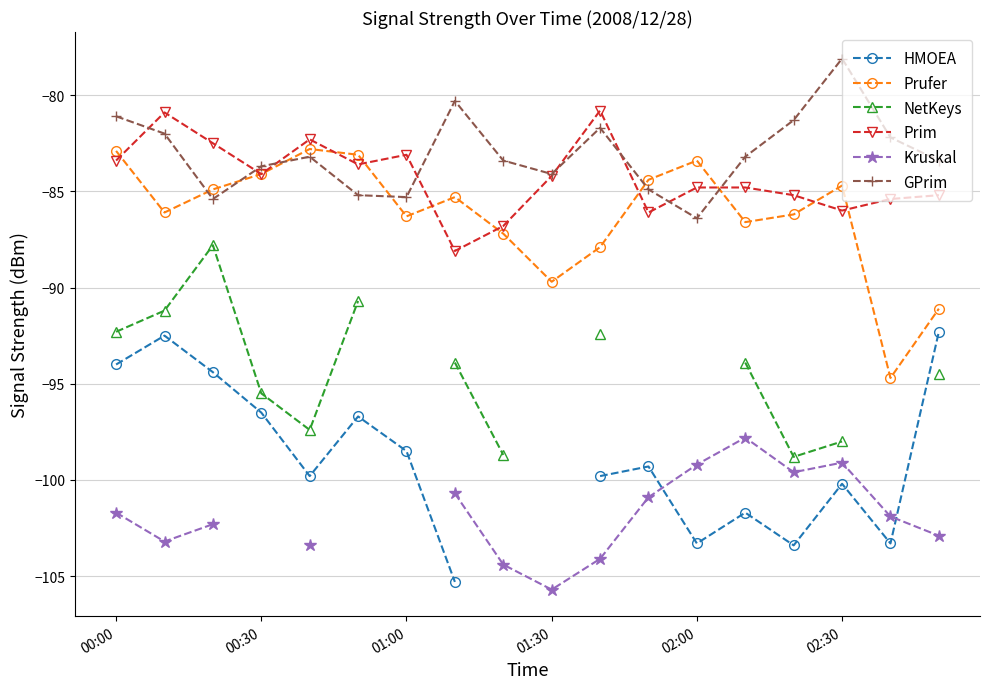

The value of Prufer at 00:30 is -84.1. True or false?

True